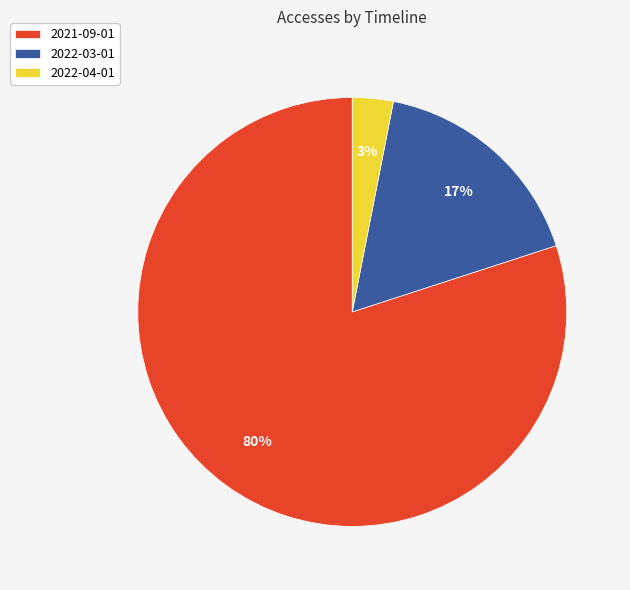

True or false: 2022-03-01 accounts for 7% of the total.

False